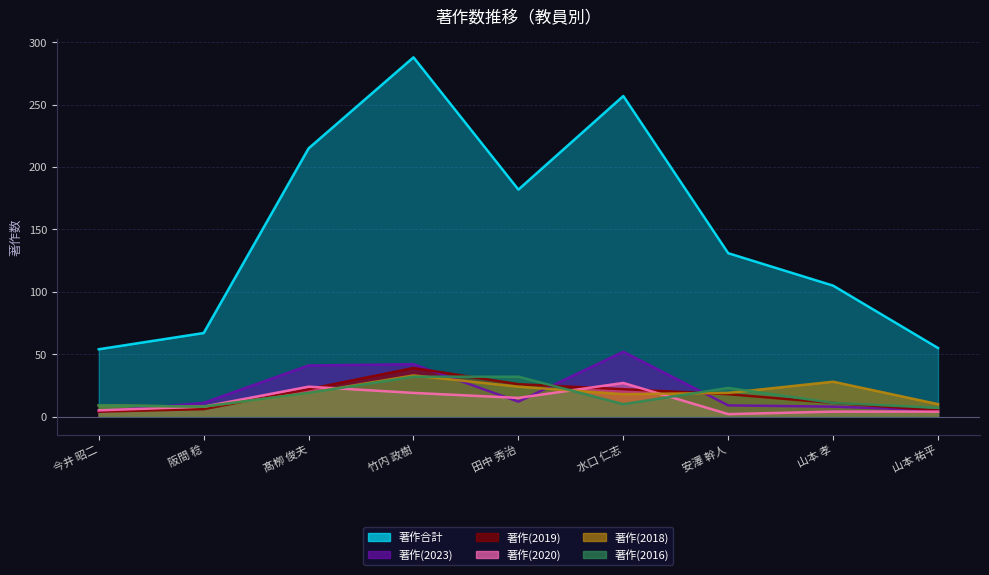

What position from the left is 竹内 政樹?

4